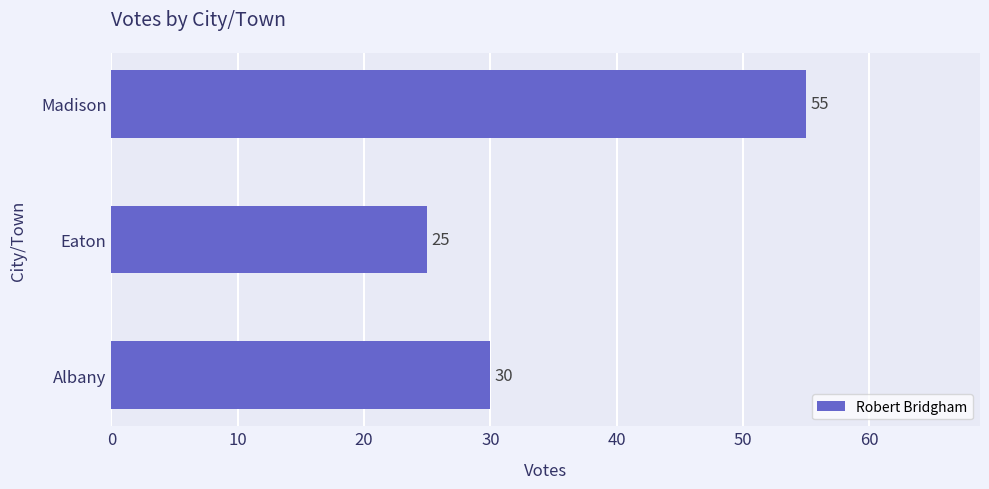

List the labels in order of value, smallest first.

Eaton, Albany, Madison